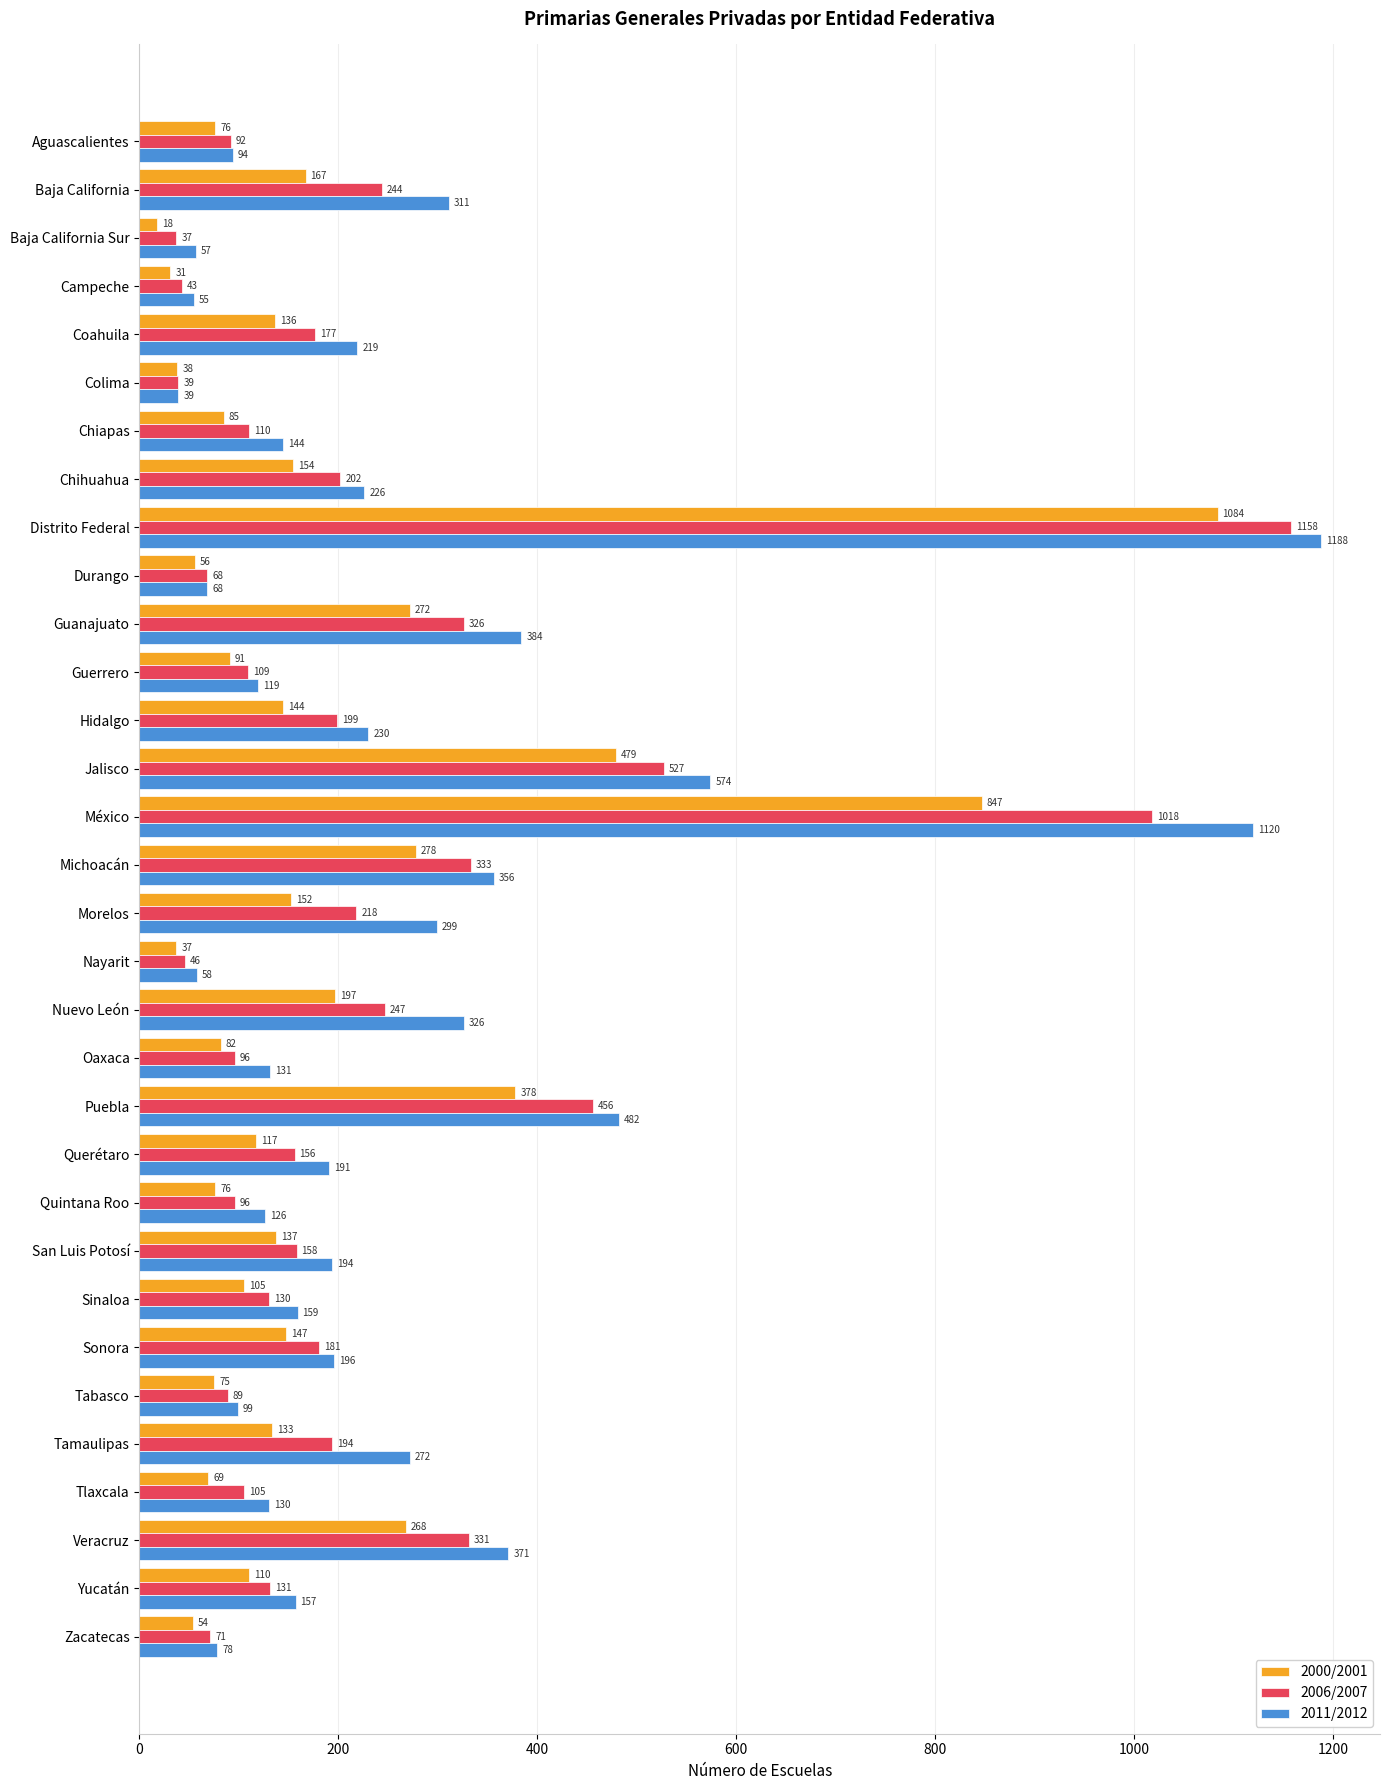

What value does the 2011/2012 series have at Zacatecas, to the nearest 50?

100